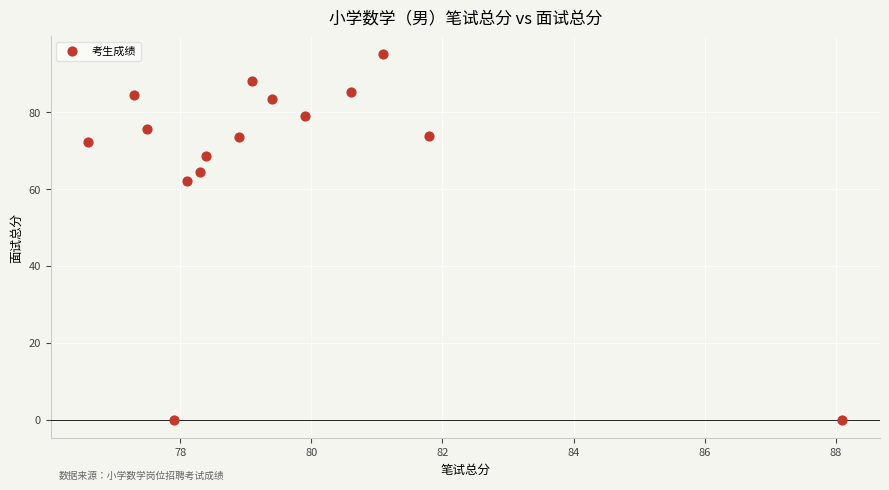

What is the range of Y values (max minus min)?

95.0